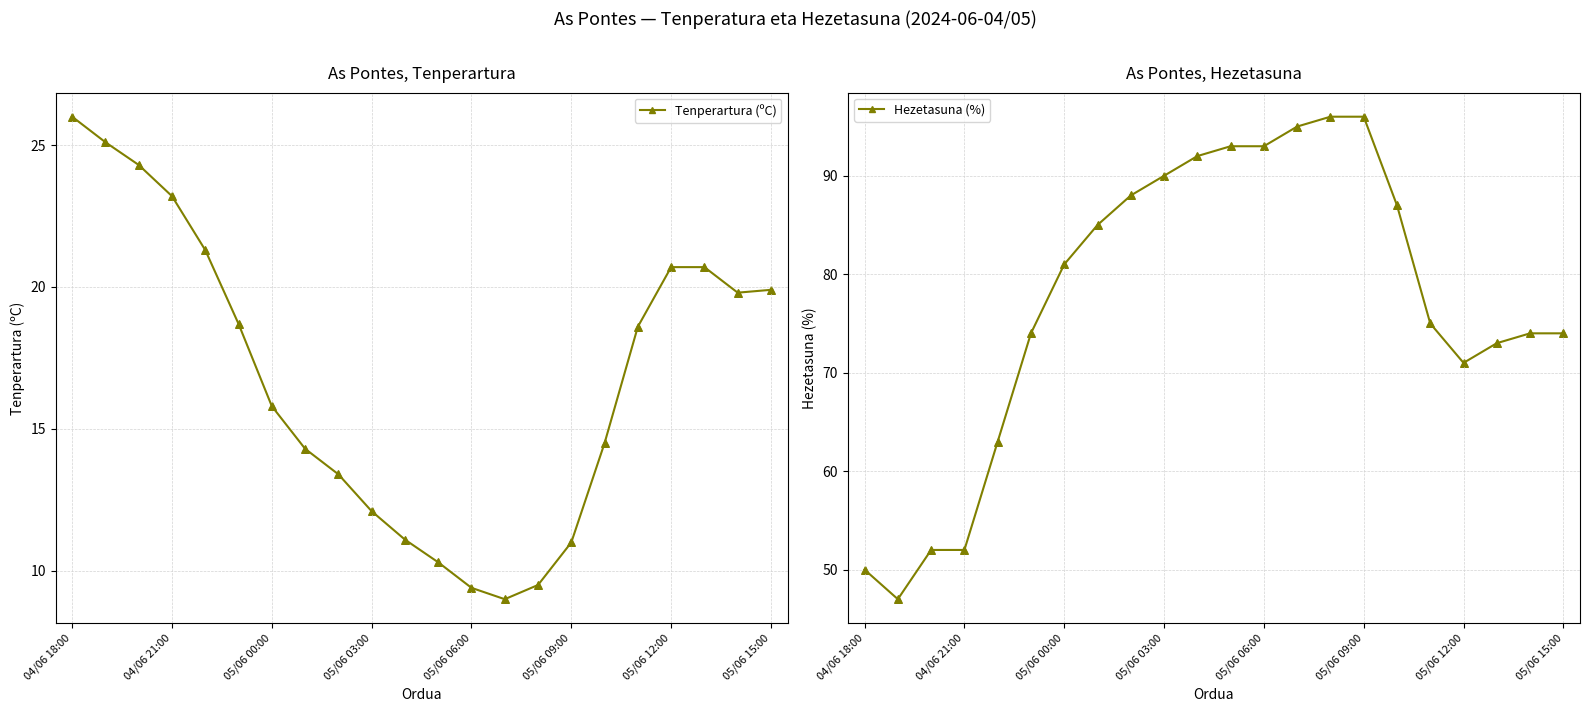

At how many categories does at least one series exceed 19?

22